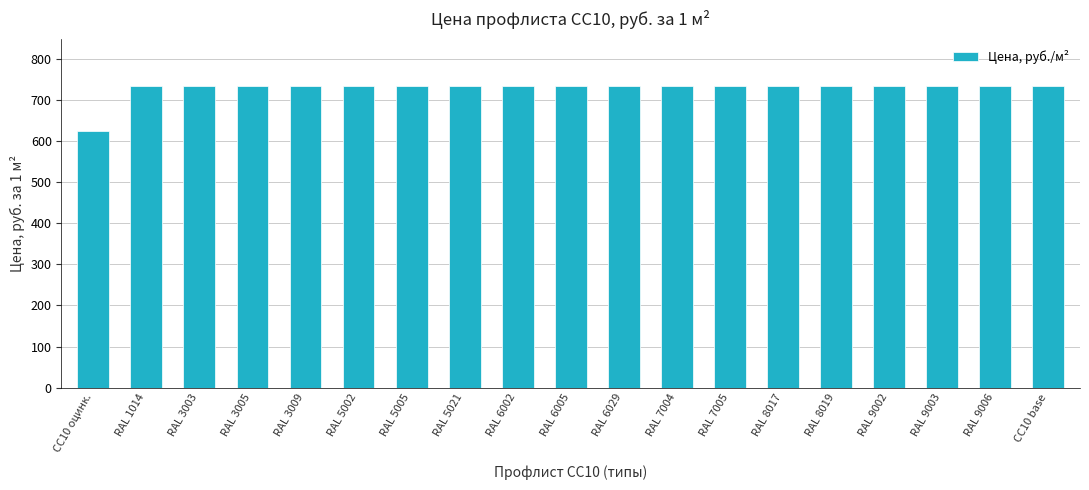

Reading right to left, transcribe all the data shown in this chart.

736	736	736	736	736	736	736	736	736	736	736	736	736	736	736	736	736	736	625